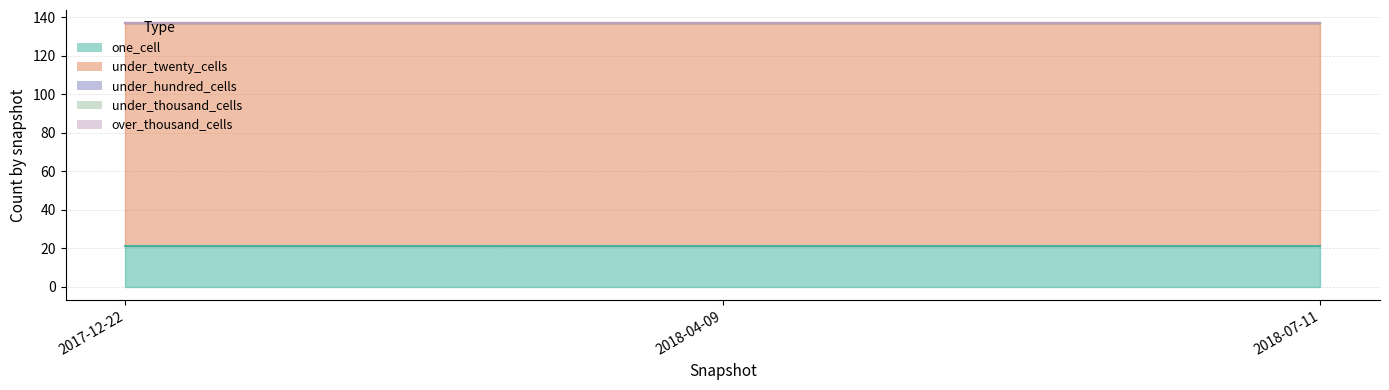

At which label is over_thousand_cells closest to 0?

2017-12-22